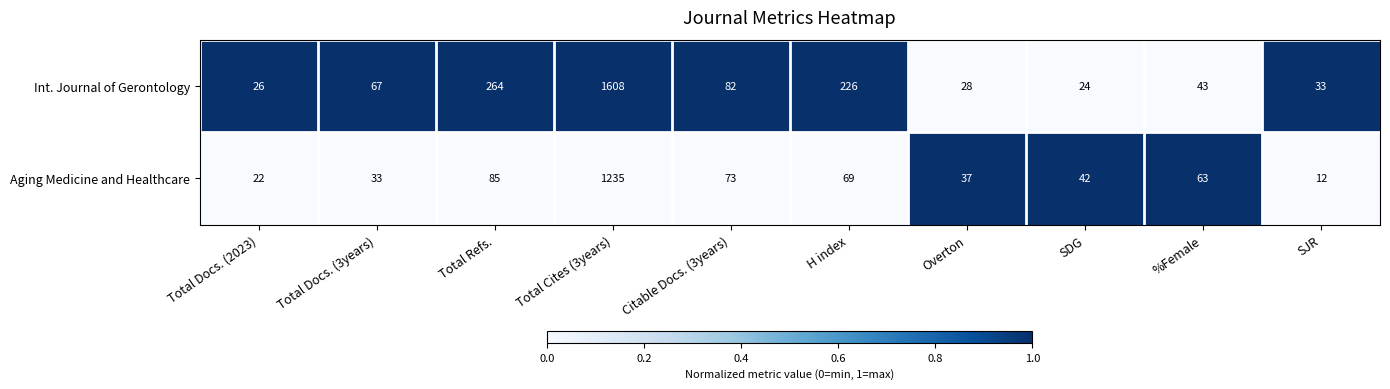

What is the maximum value shown in the chart?

1608